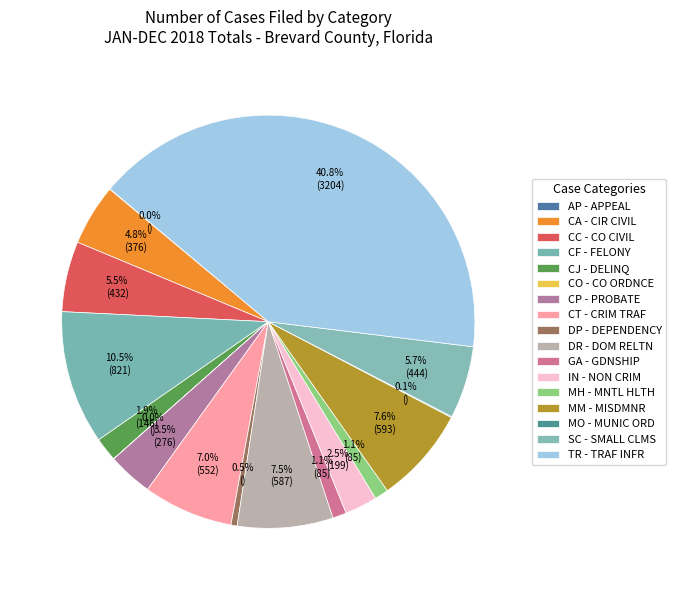

How many slices are in this pie chart?

17